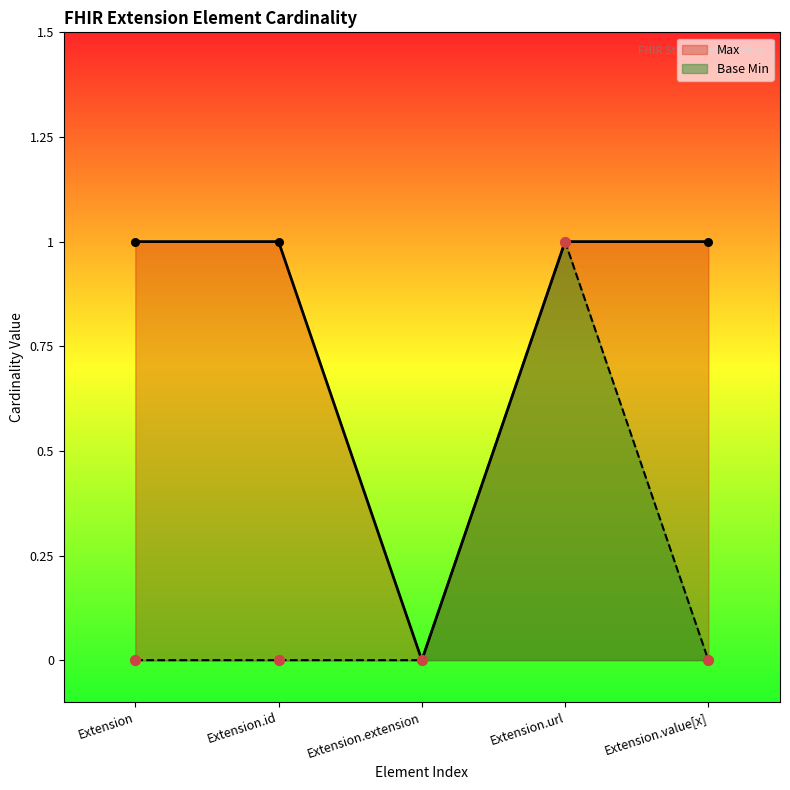

Which series reaches the minimum Y coordinate?

Max